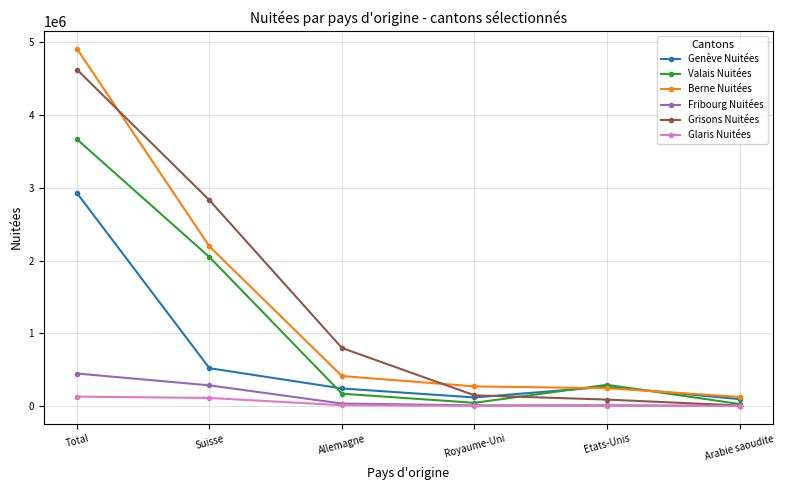

What is the sum of the Genève Nuitées values at Etats-Unis and Suisse?

782289